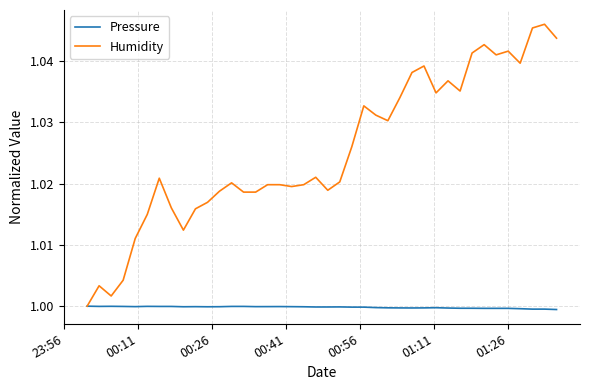

List the series in order of their peak value, lowest first.

Pressure, Humidity